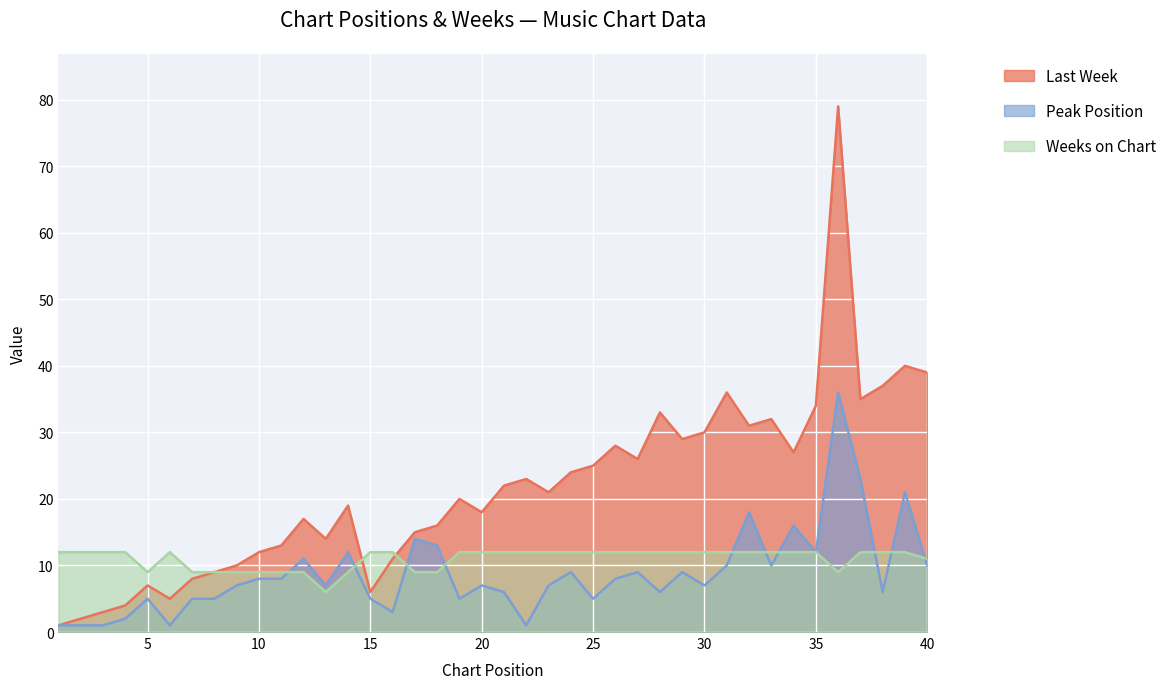

In Weeks on Chart, how many points are lower than both neighbors (excluding endpoints)?

3